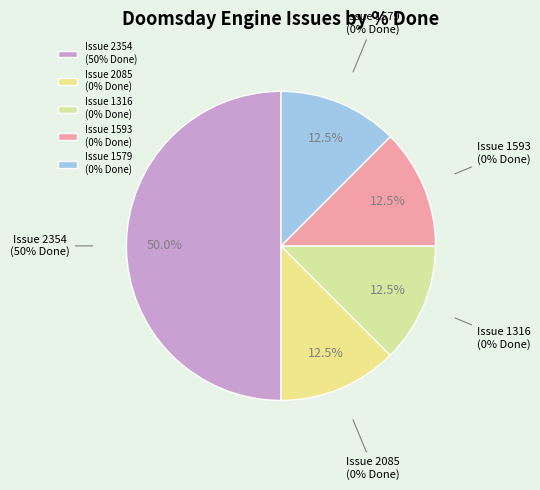

True or false: 1316 accounts for 1% of the total.

False